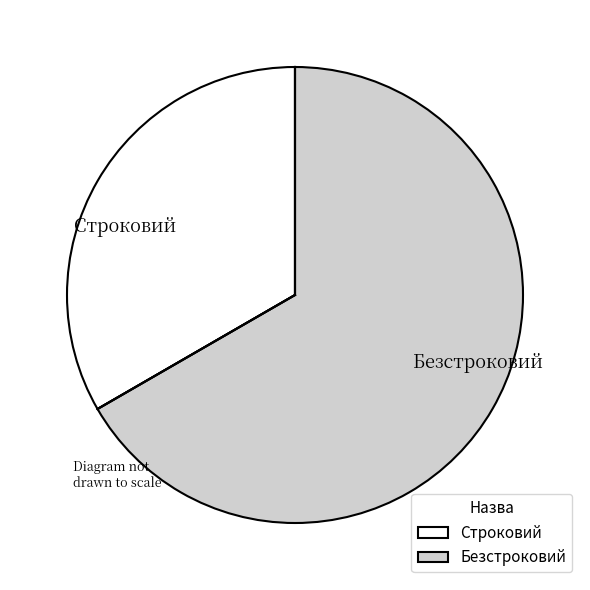

Rank the categories by value from highest to lowest.

Безстроковий, Строковий